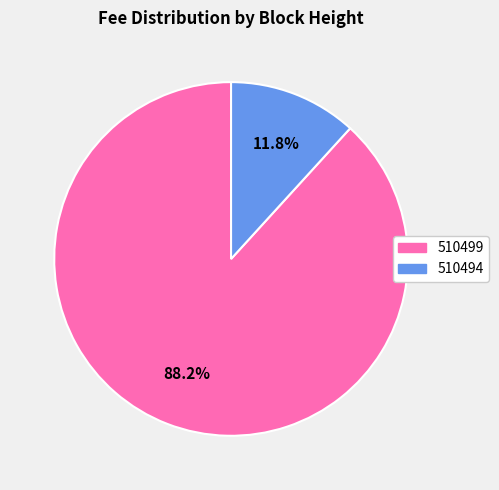

What is the majority slice?

510499